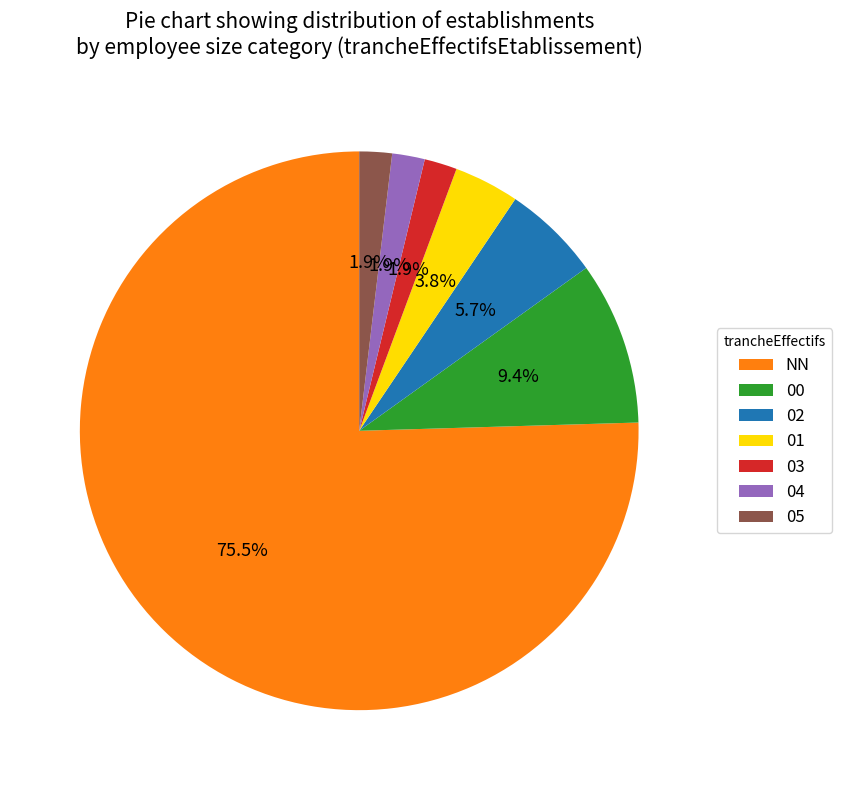

To the nearest percent, what is the difference between the 01 and 04 slice percentages?

2%